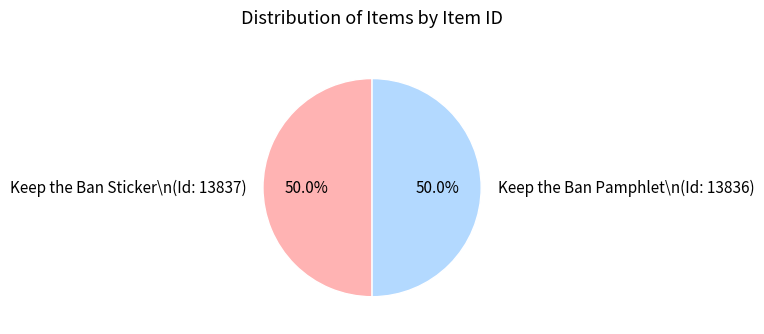

What is the ratio of the value at Keep the Ban Sticker\n(Id: 13837) to the value at Keep the Ban Pamphlet\n(Id: 13836)?

1.0